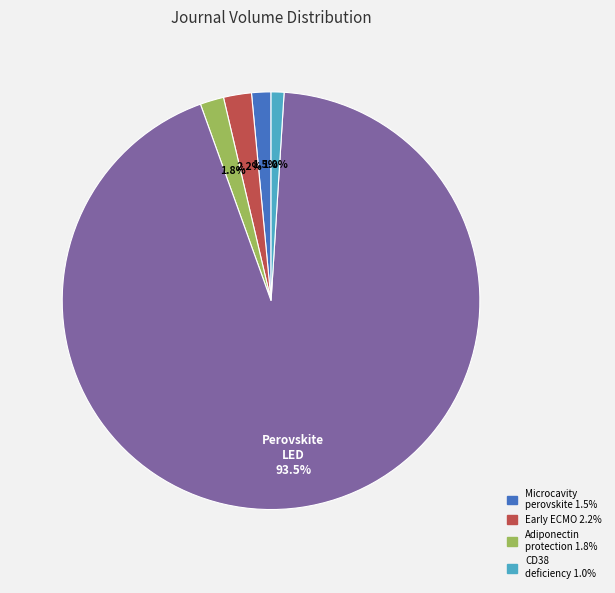

Is there any slice that represents more than half of the pie?

Yes